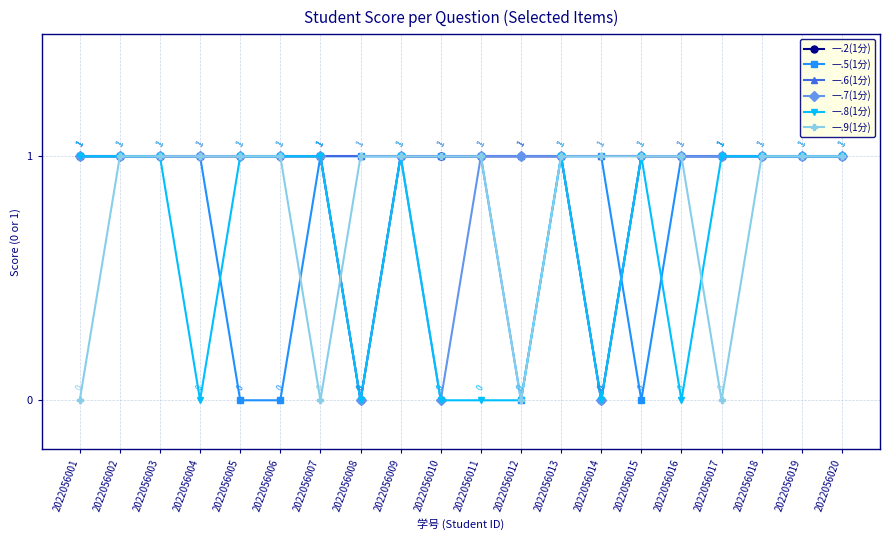

The 一.9(1分) series shows 0 at 2022056013. True or false?

False